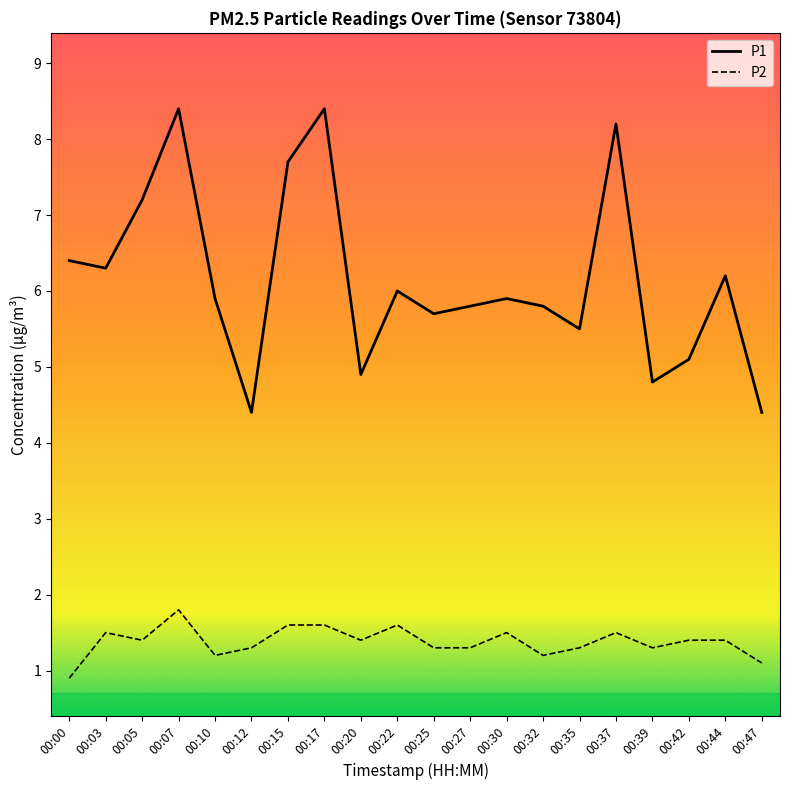

What is the highest value of the P1 series?

8.4